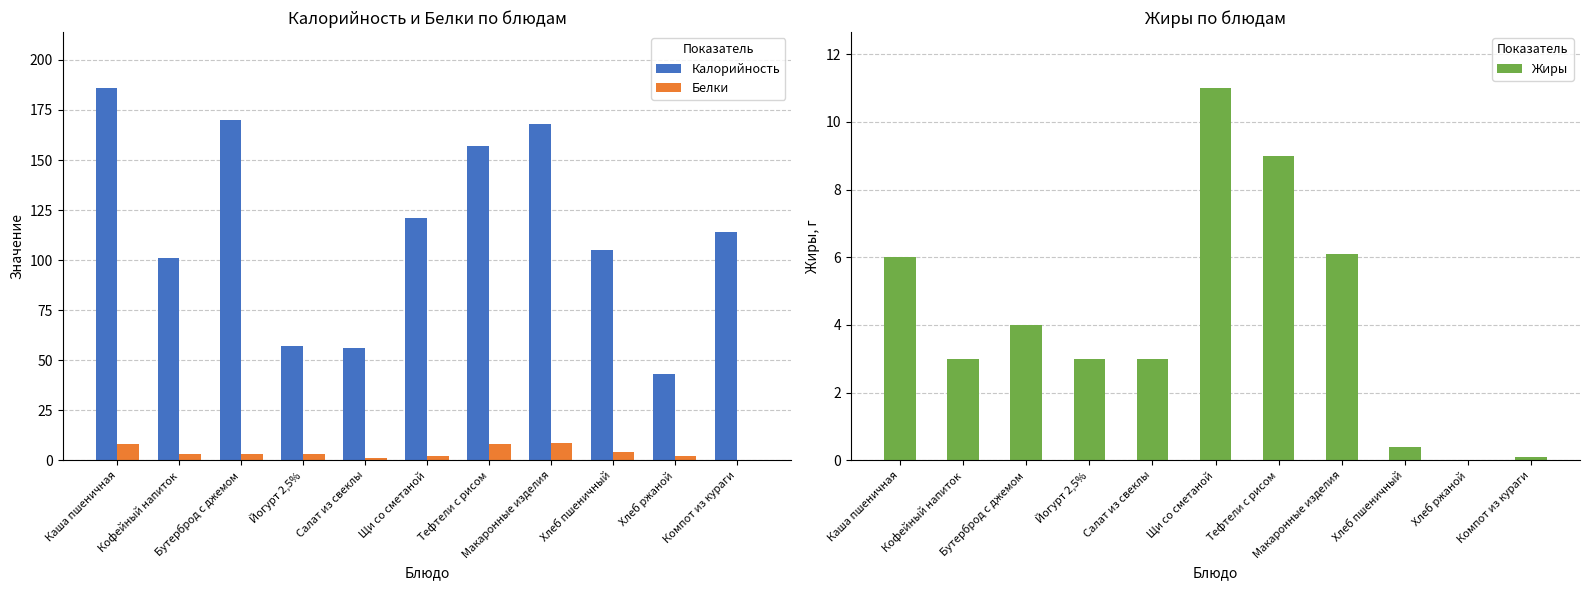

What is the total value across all series at Щи со сметаной?

134.0